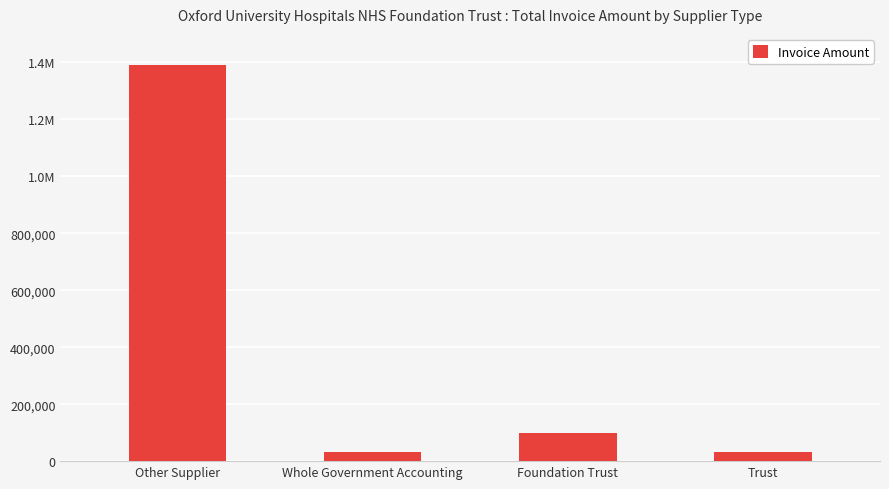

At which category does the chart reach its minimum across all series?

Trust